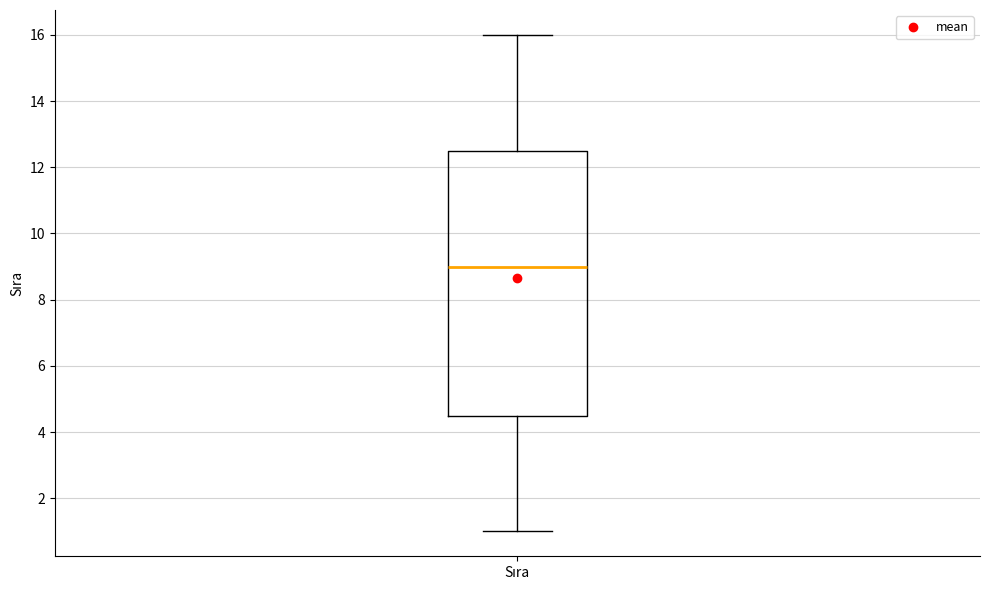

Transcribe this box plot: give where the median line is, the range the box spans, and where the two whiskers end, as read against the y-axis. The values are not printed on the chart, so give them approximately, as read against the axis.

median 9.0, box 4.6 to 12.6, whiskers 1.0 to 16.0